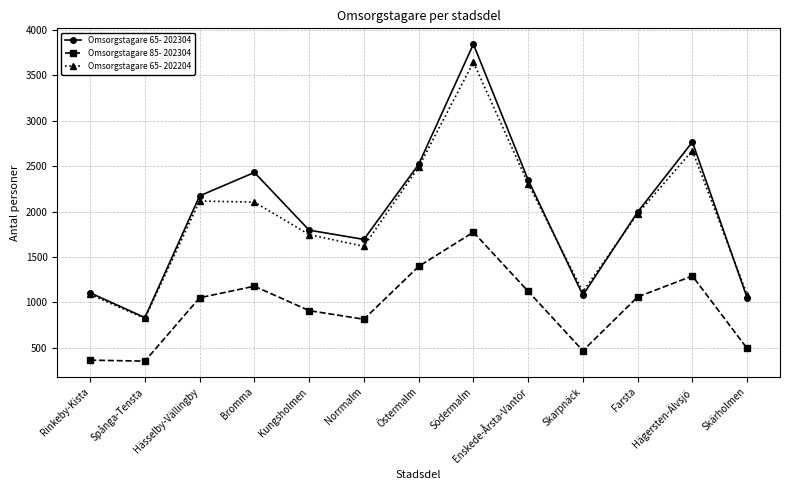

What is the lowest value of the Omsorgstagare 85- 202304 series?

351